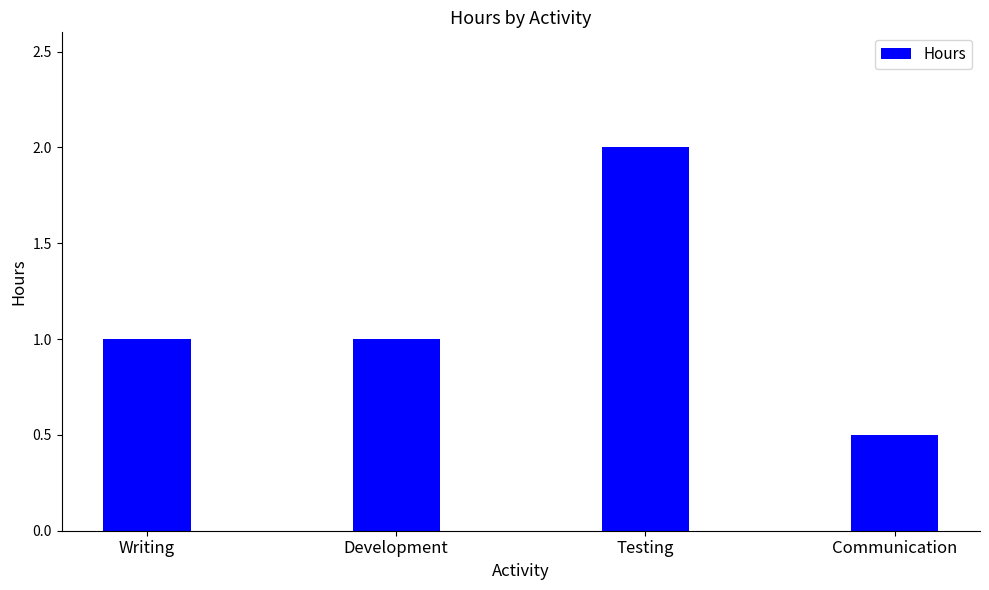

Does the chart contain any negative values?

No